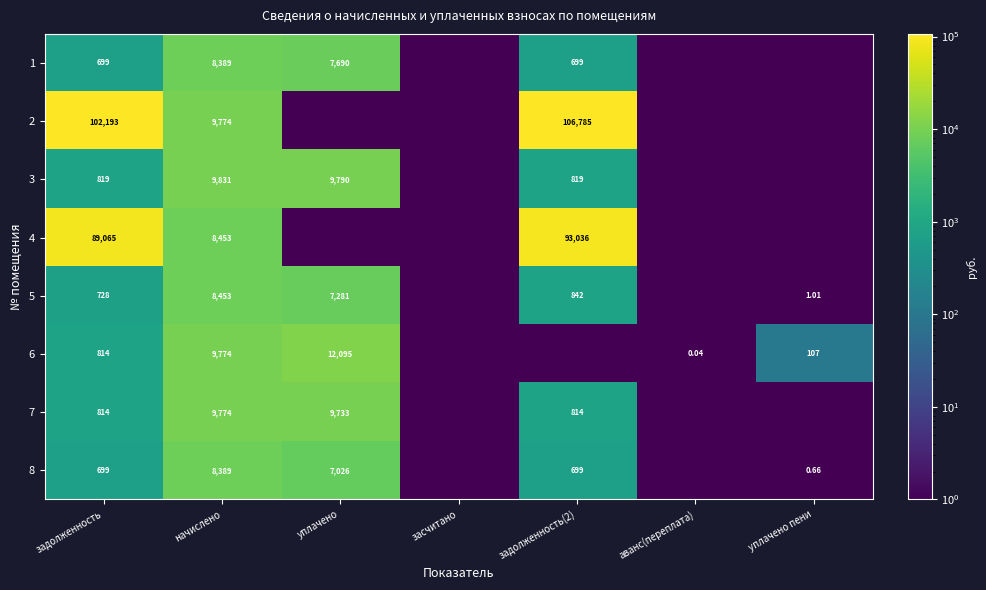

At how many categories does at least one series exceed 46290?

2